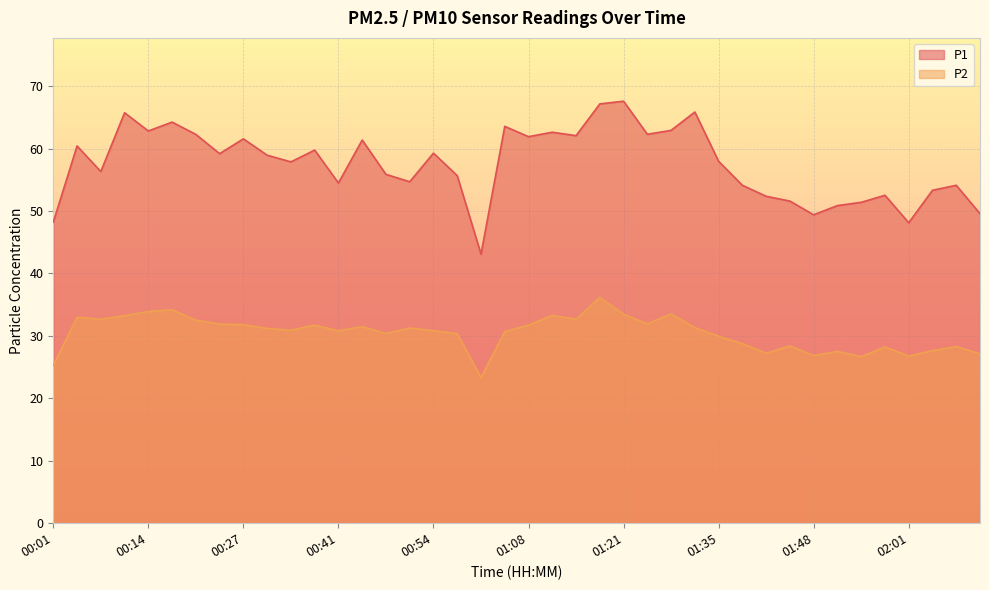

True or false: P1 and P2 intersect in this chart.

False